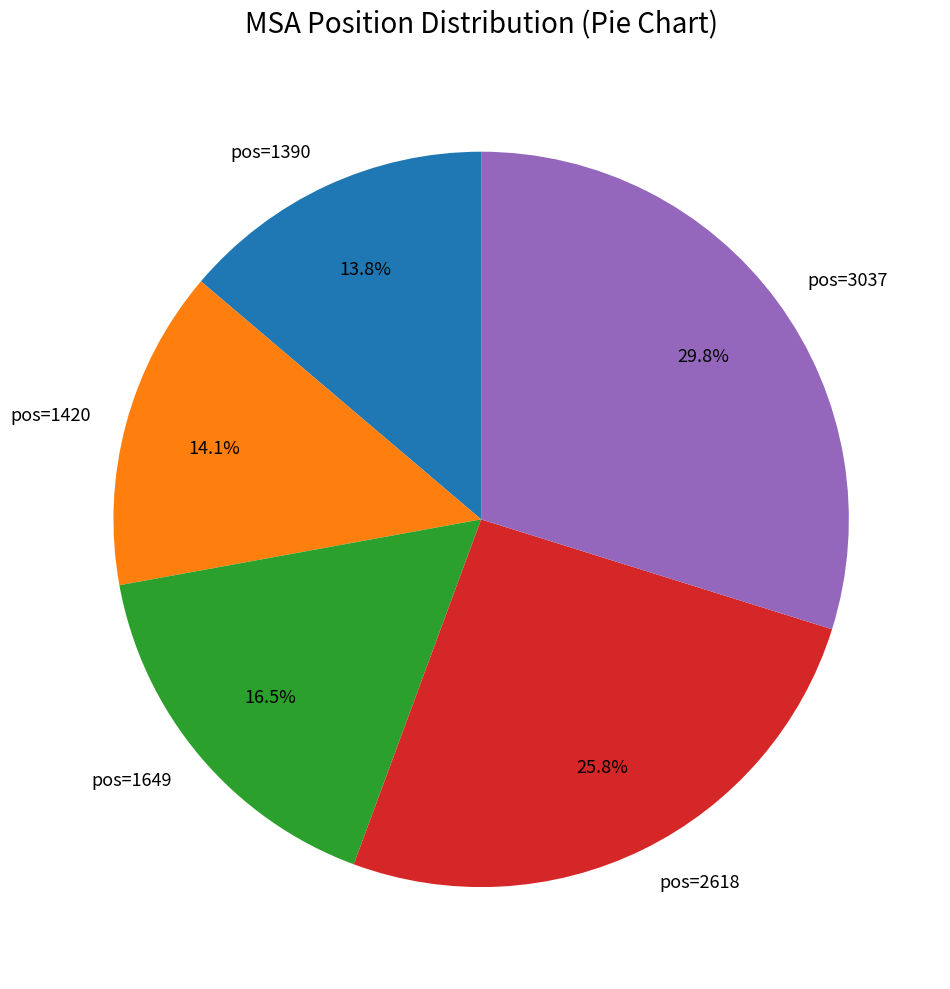

Combined, do pos=1420 and pos=1649 account for over 50%?

No